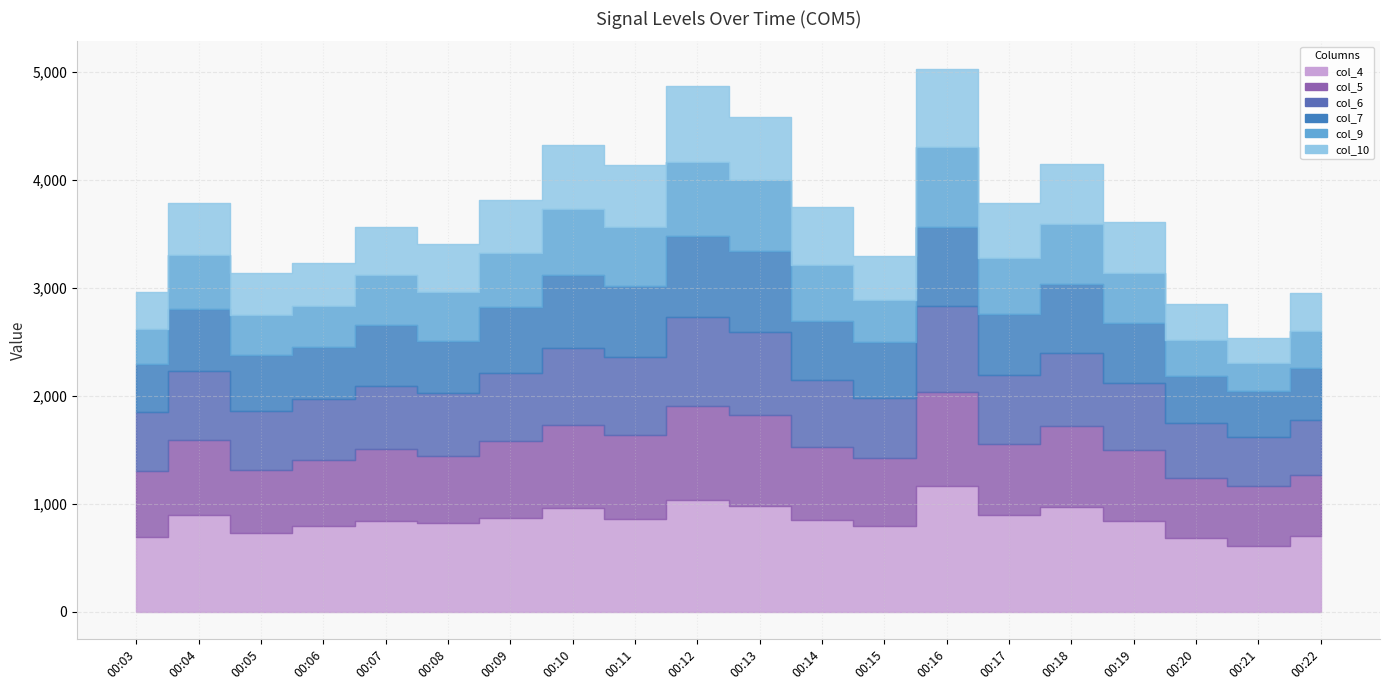

How many values in the col_6 series are below 621?

10